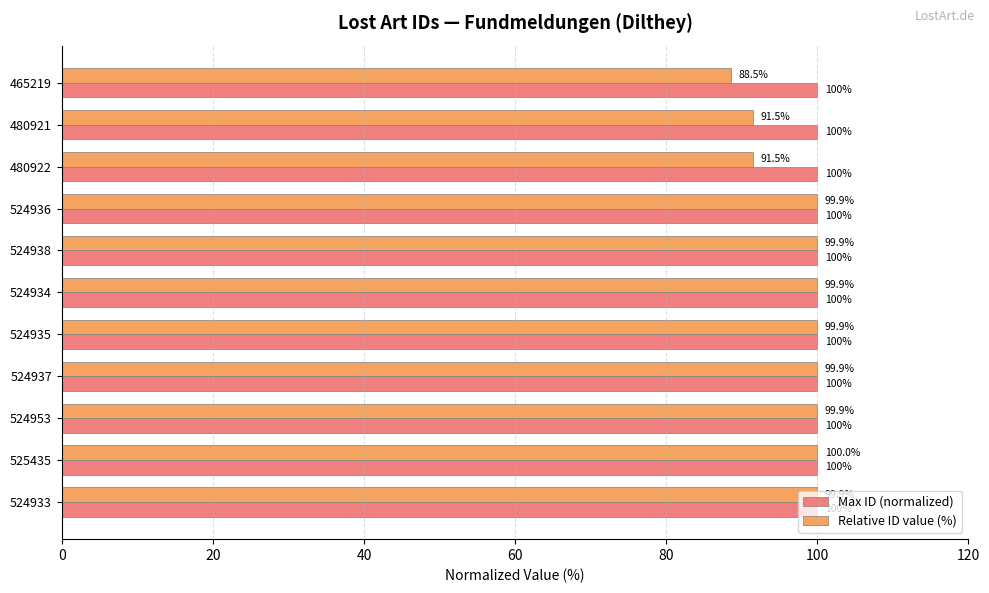

What are all the series names shown in the legend?

Max ID (normalized), Relative ID value (%)